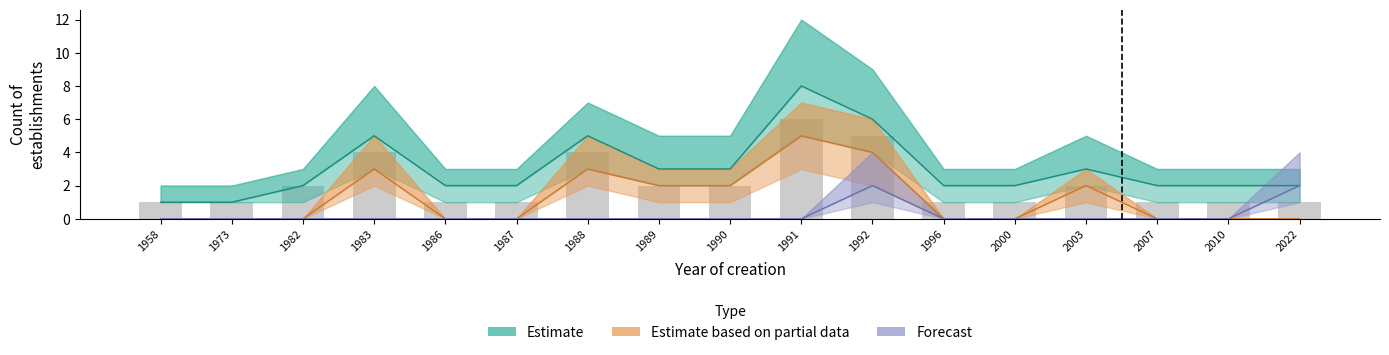

At 1992, list the series in order from largest to smallest.

Estimate, Estimate based on partial data, Forecast